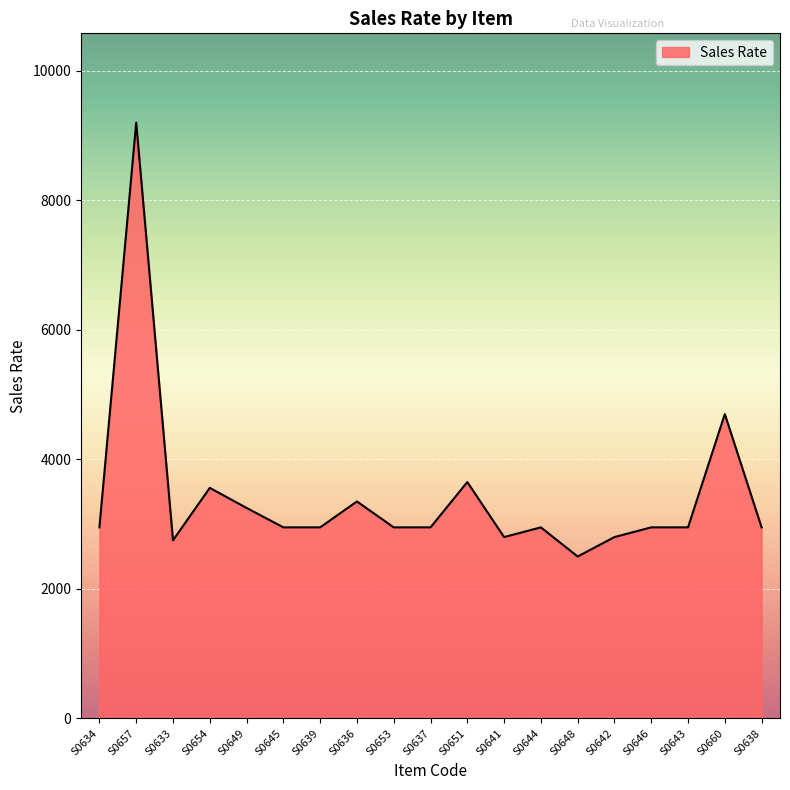

How many lines are shown in the chart?

1